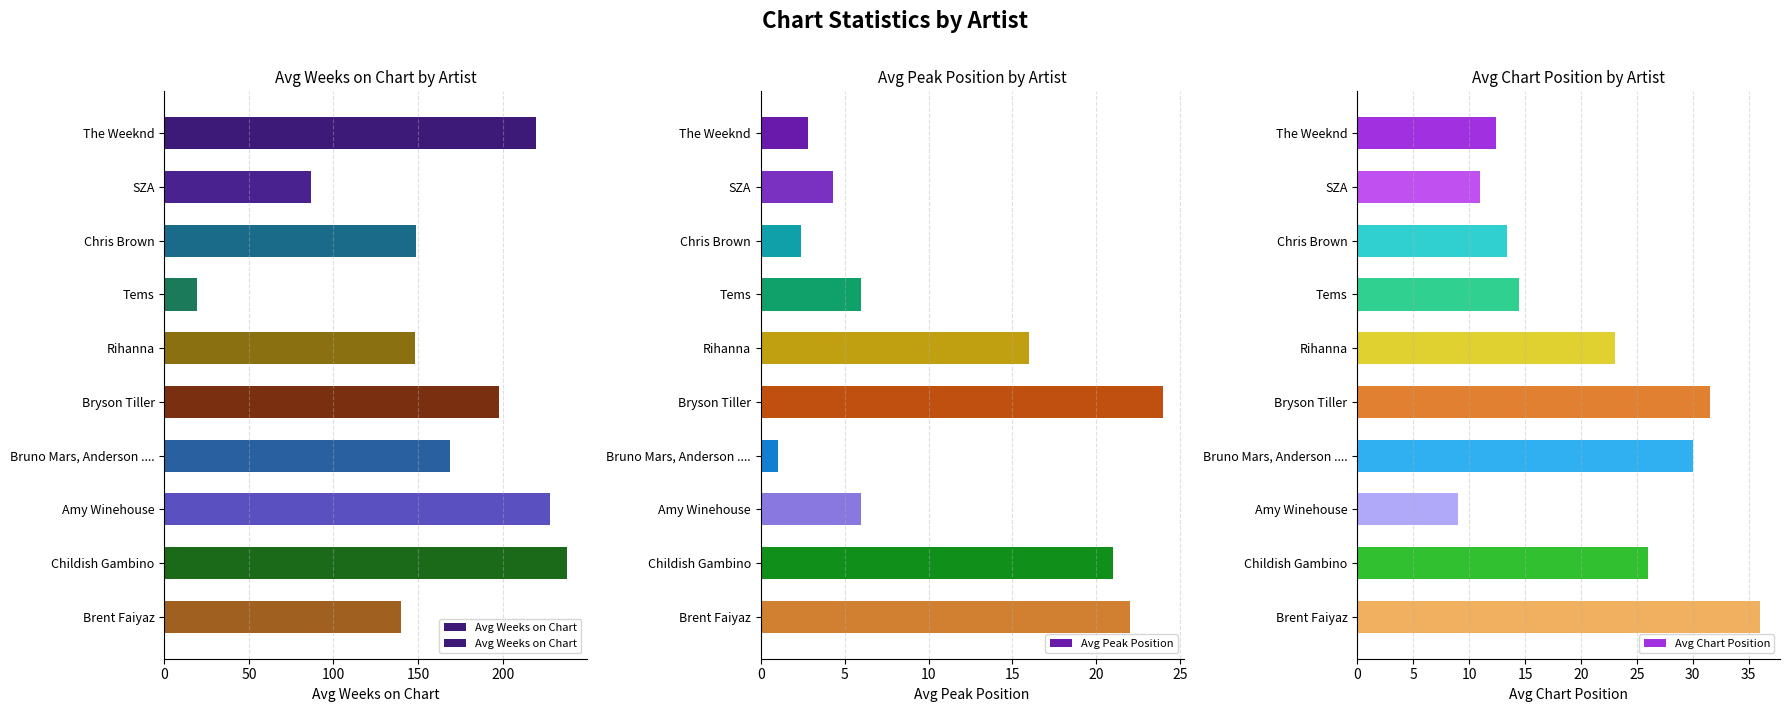

What is the sum of the Avg Weeks on Chart values at Tems and Brent Faiyaz?

159.5